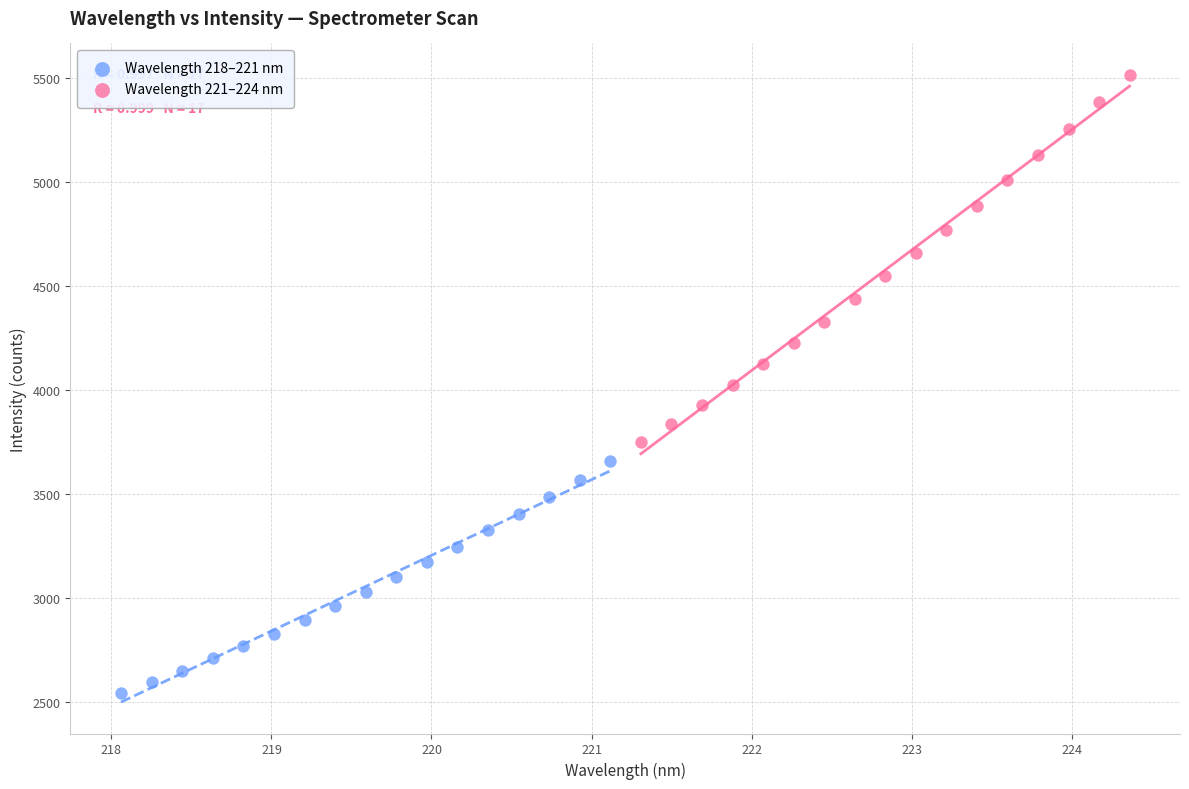

Which series reaches the maximum Y coordinate?

Wavelength 221–224 nm